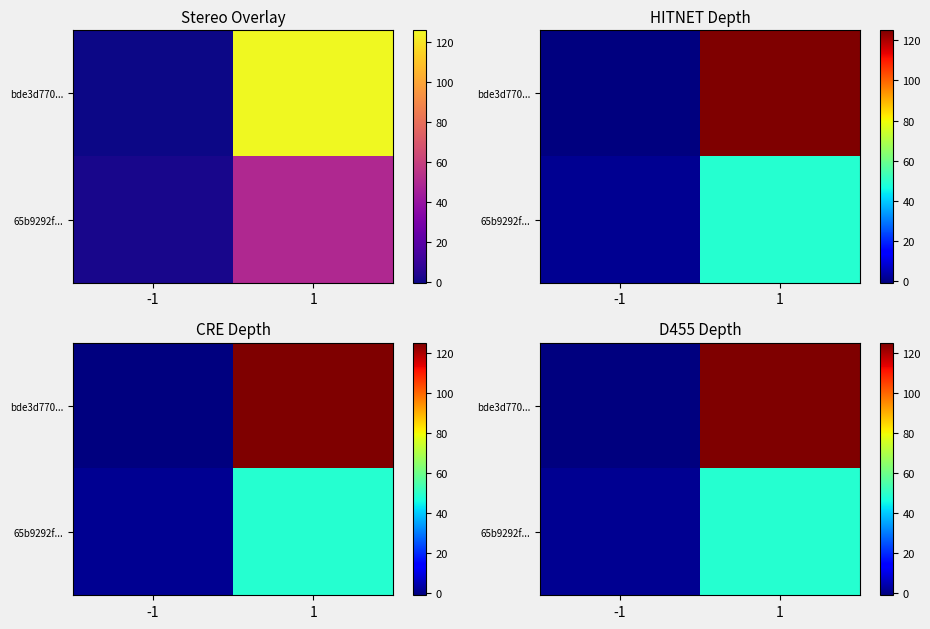

Count the number of categories in the chart.

2